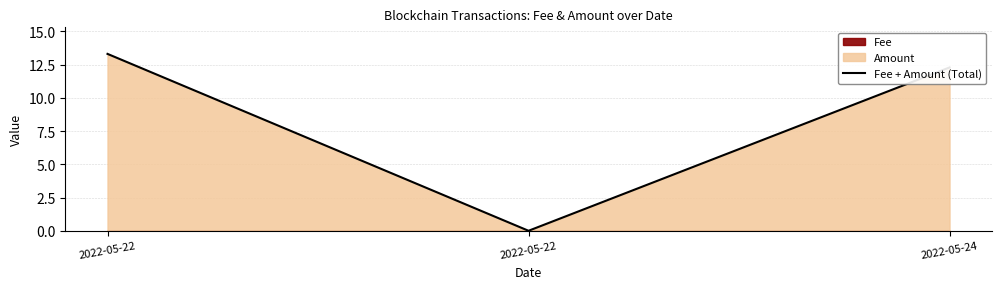

What is the value of the 1st point from the left?

13.3